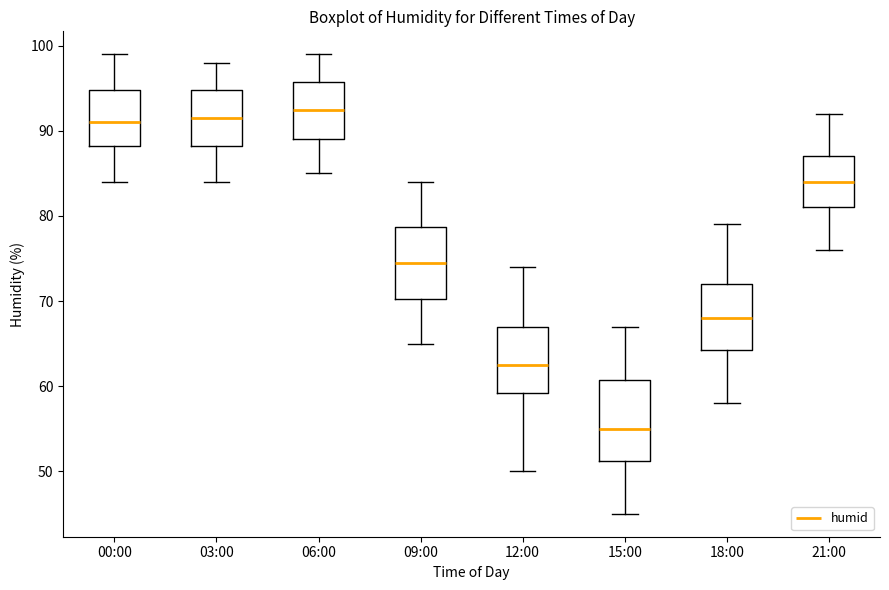

Which box is the tallest, from its lower edge to its upper edge?

15:00